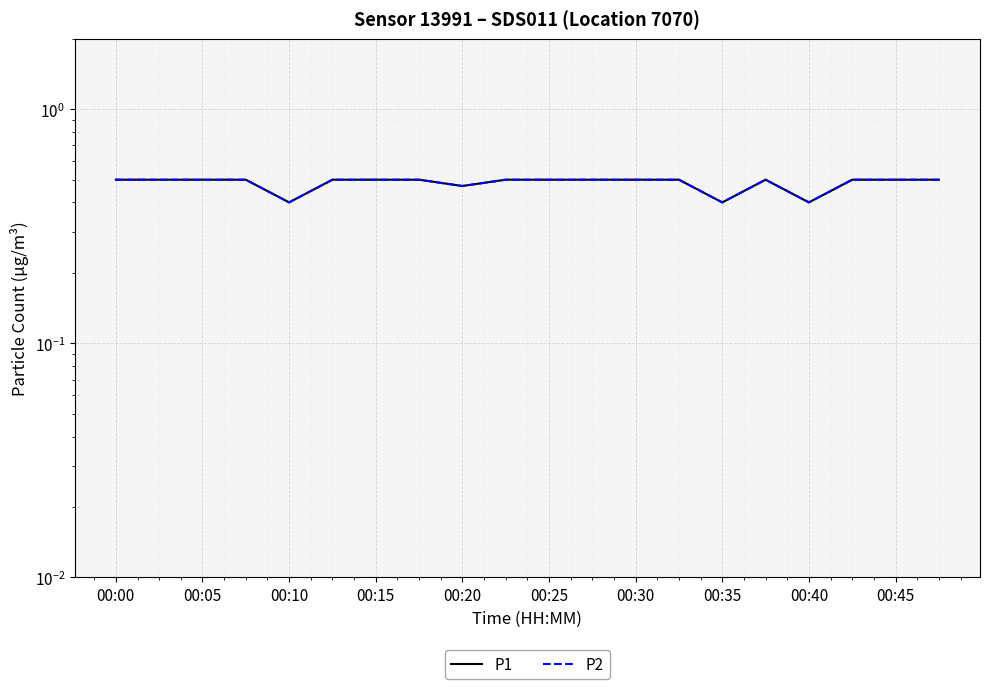

What is the sum of all P1 values?

9.7